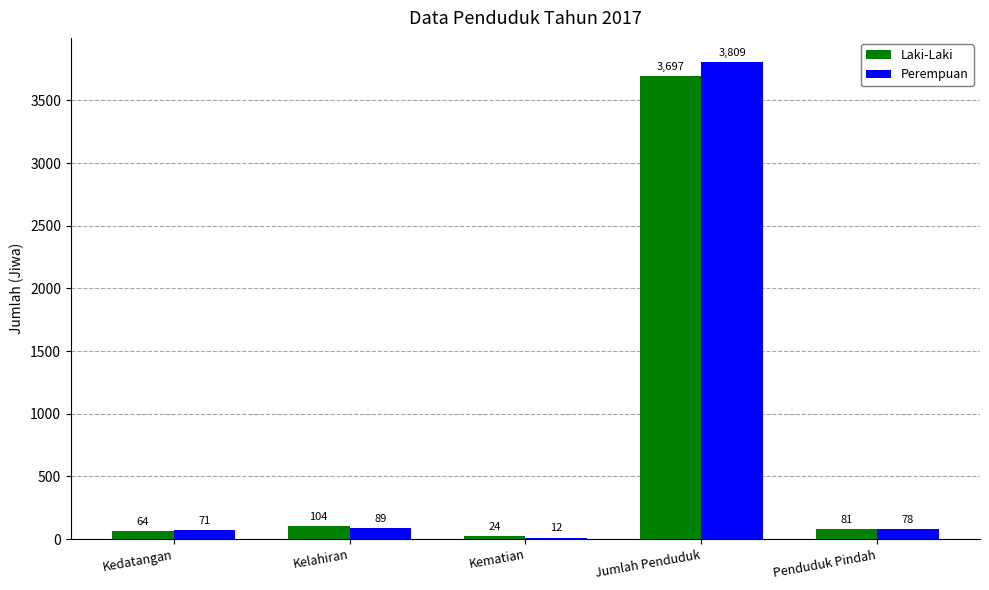

How many data points in Perempuan are less than 78?

2